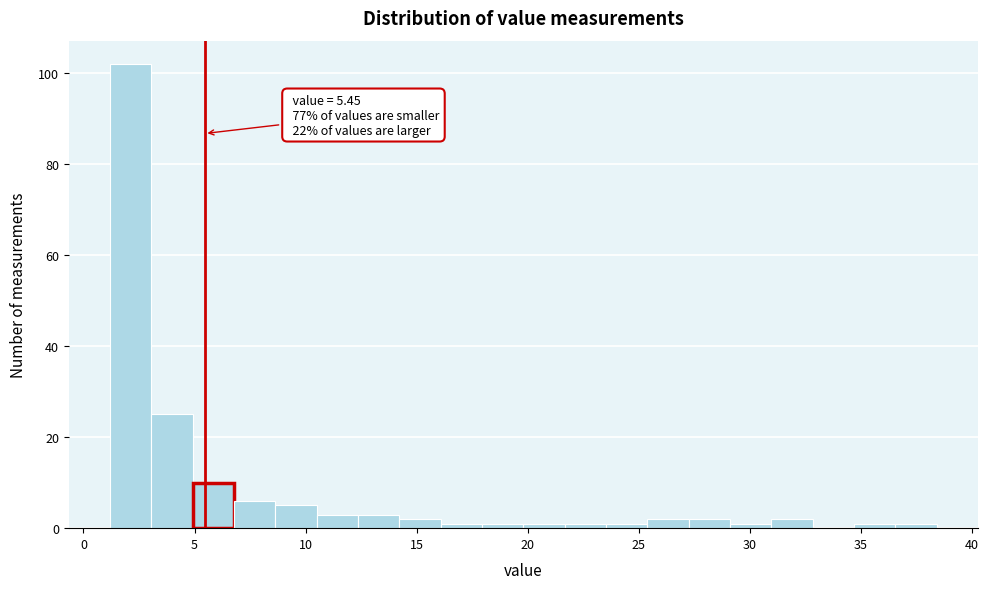

Read against the x-axis, roughly where is the centre of the tallest bar?

2.0